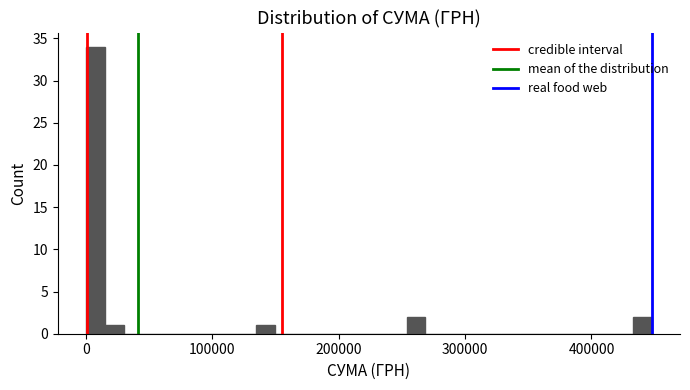

Around what value on the x-axis is the tallest bar? Give the approximate position of its centre, as read against the axis.

10000